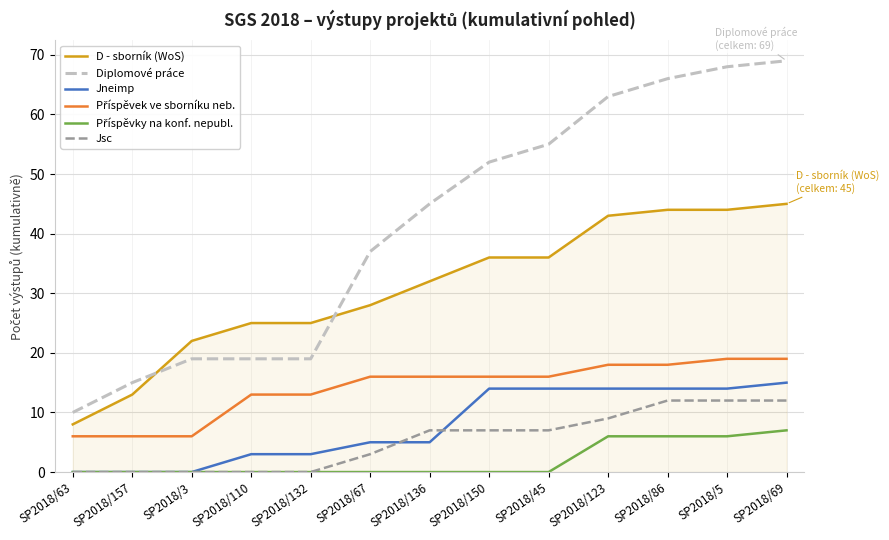

Which series changed the most between SP2018/136 and SP2018/123?

Diplomové práce